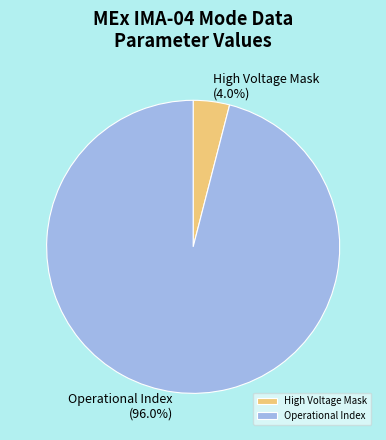

Which slice is the largest?

Operational Index